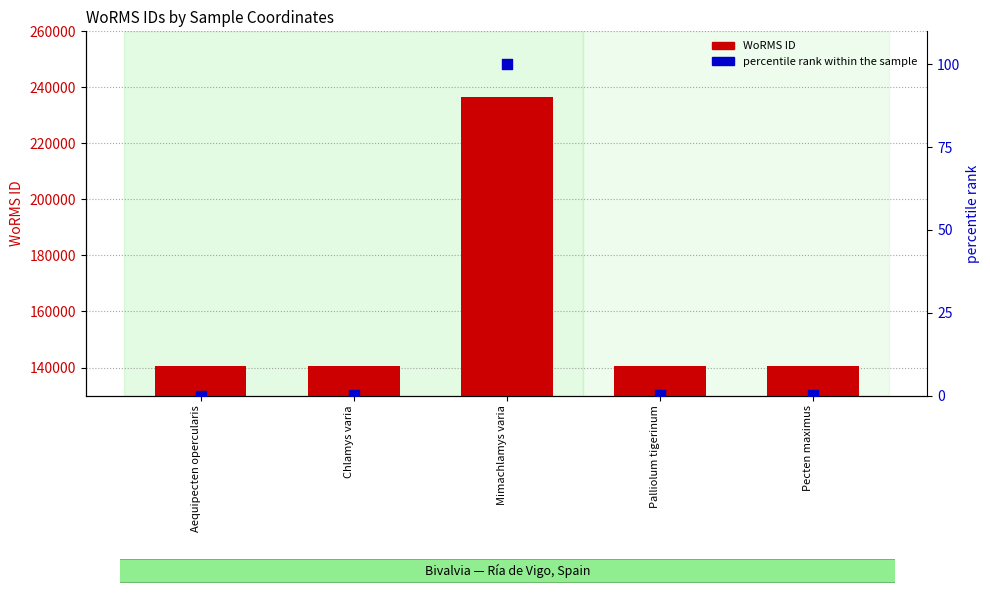

Which series contains the lowest Y value?

percentile rank within the sample